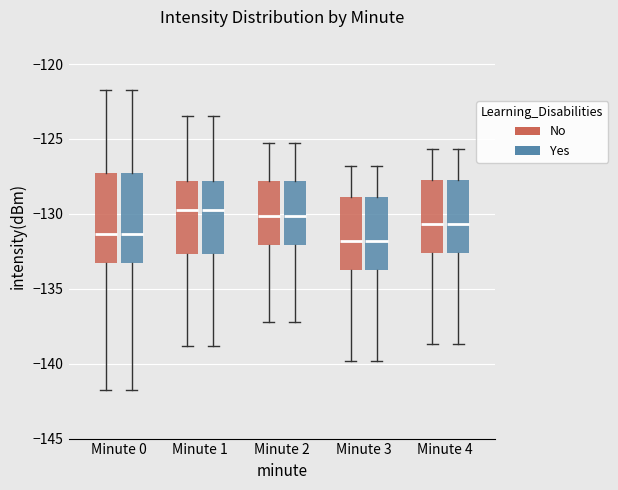

Reading left to right, read every box against the y-axis: the position of its median line, the range the box covers, and the ends of its whiskers. The values are not printed on the chart, so give them approximately, as read against the axis.

Minute 0 (No): median -131.5, box -133.5 to -127.5, whiskers -141.5 to -121.5
Minute 0 (Yes): median -131.5, box -133.5 to -127.5, whiskers -141.5 to -121.5
Minute 1 (No): median -129.5, box -132.5 to -128.0, whiskers -139.0 to -123.5
Minute 1 (Yes): median -129.5, box -132.5 to -128.0, whiskers -139.0 to -123.5
Minute 2 (No): median -130.0, box -132.0 to -128.0, whiskers -137.0 to -125.5
Minute 2 (Yes): median -130.0, box -132.0 to -128.0, whiskers -137.0 to -125.5
Minute 3 (No): median -132.0, box -133.5 to -129.0, whiskers -140.0 to -127.0
Minute 3 (Yes): median -132.0, box -133.5 to -129.0, whiskers -140.0 to -127.0
Minute 4 (No): median -130.5, box -132.5 to -127.5, whiskers -138.5 to -125.5
Minute 4 (Yes): median -130.5, box -132.5 to -127.5, whiskers -138.5 to -125.5